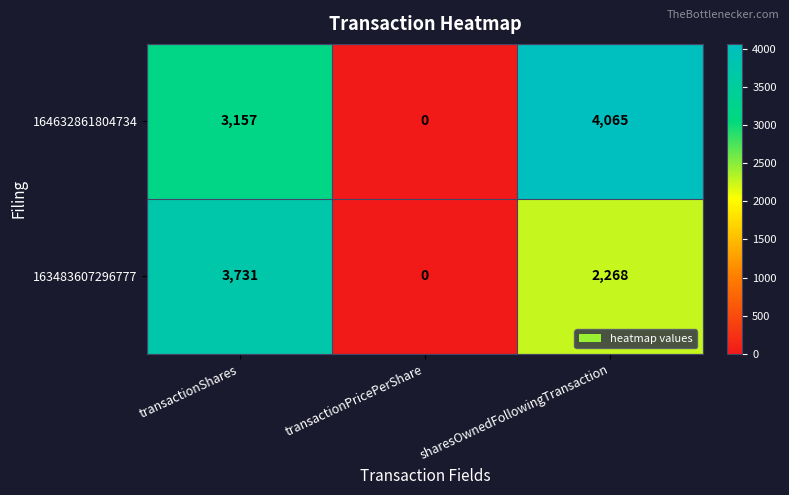

At which category does the chart reach its minimum across all series?

transactionPricePerShare